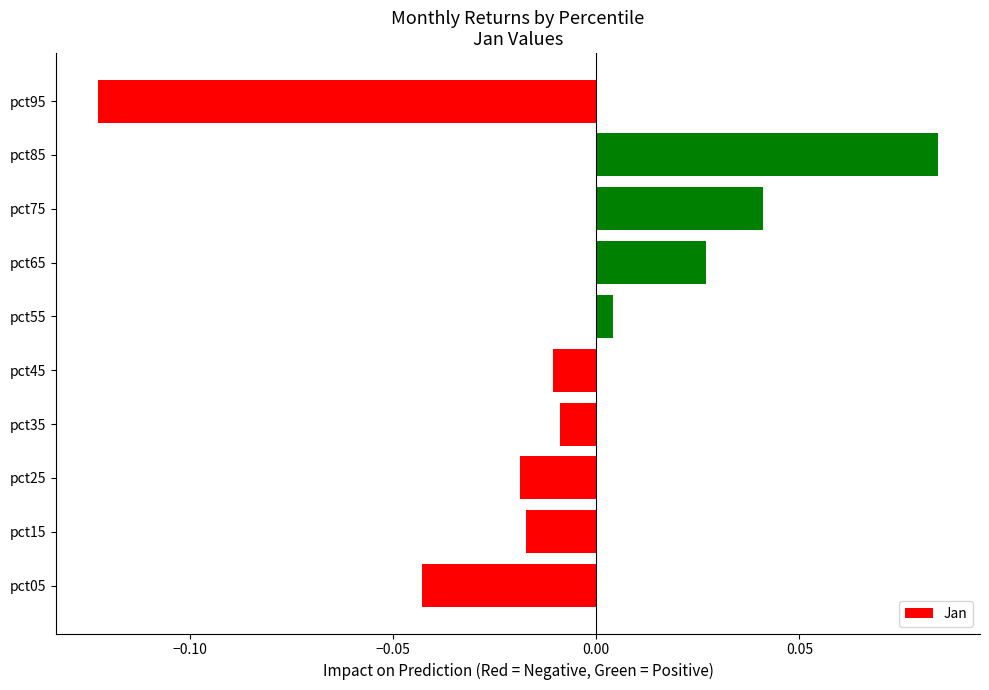

Where is the data nearest to the value 0?

pct55